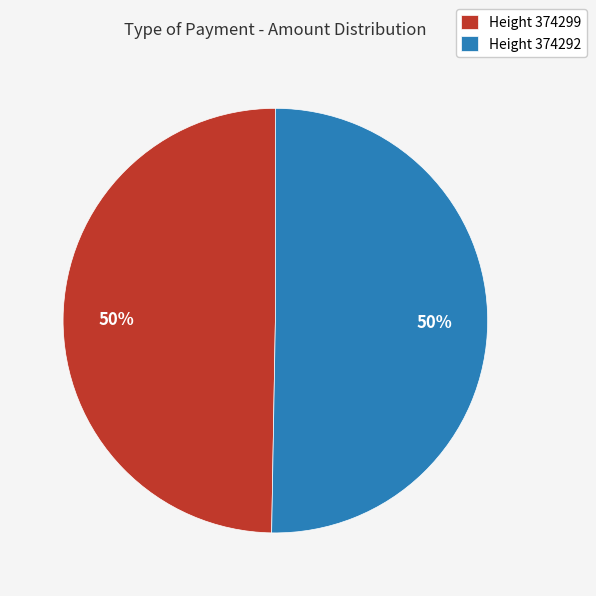

What is the ratio of the value at Height 374292 to the value at Height 374299?

1.0